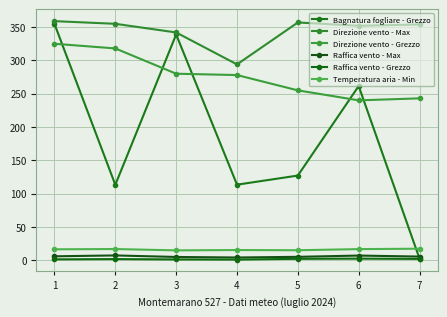

Reading right to left, list all the values displayed in this chart.

Bagnatura fogliare - Grezzo: 2.2	261.5	127.0	113.3	339.0	113.1	354.8
Direzione vento - Max: 354.0	352.0	357.0	294.0	342.0	355.0	359.0
Direzione vento - Grezzo: 243.0	240.0	255.0	278.0	280.0	318.0	325.0
Raffica vento - Max: 5.3	6.8	4.9	3.9	4.7	7.0	5.7
Raffica vento - Grezzo: 1.8	2.2	1.9	0.8	1.0	1.5	1.1
Temperatura aria - Min: 17.1	16.5	14.8	15.1	14.6	16.6	16.2